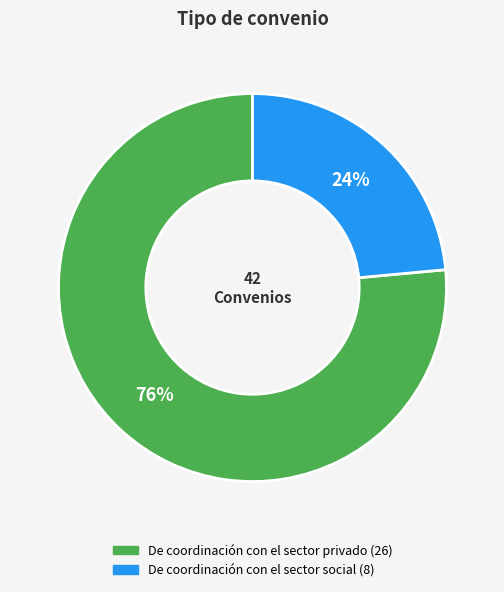

How many slices are in this pie chart?

2